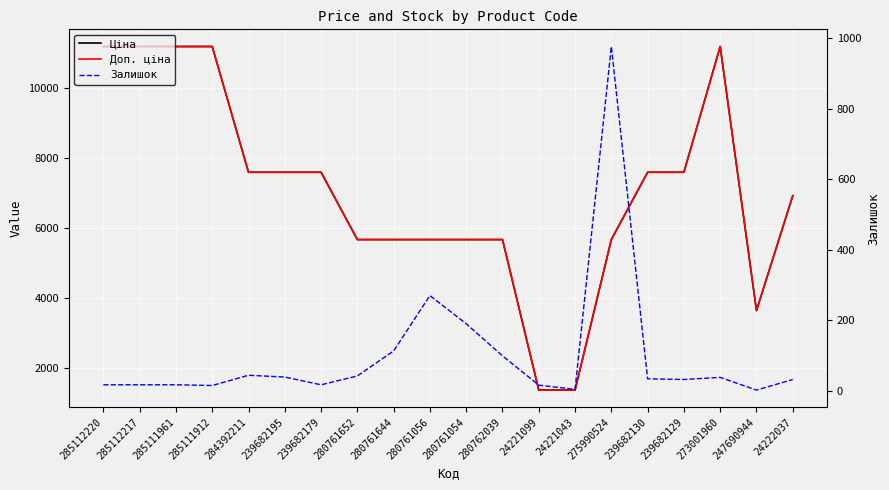

What is the label of the 6th point from the right?

275990524